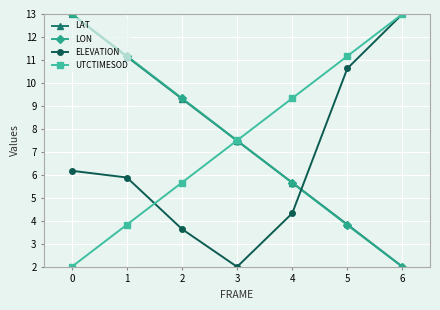

The value of LON at 5 is 3.8. True or false?

True